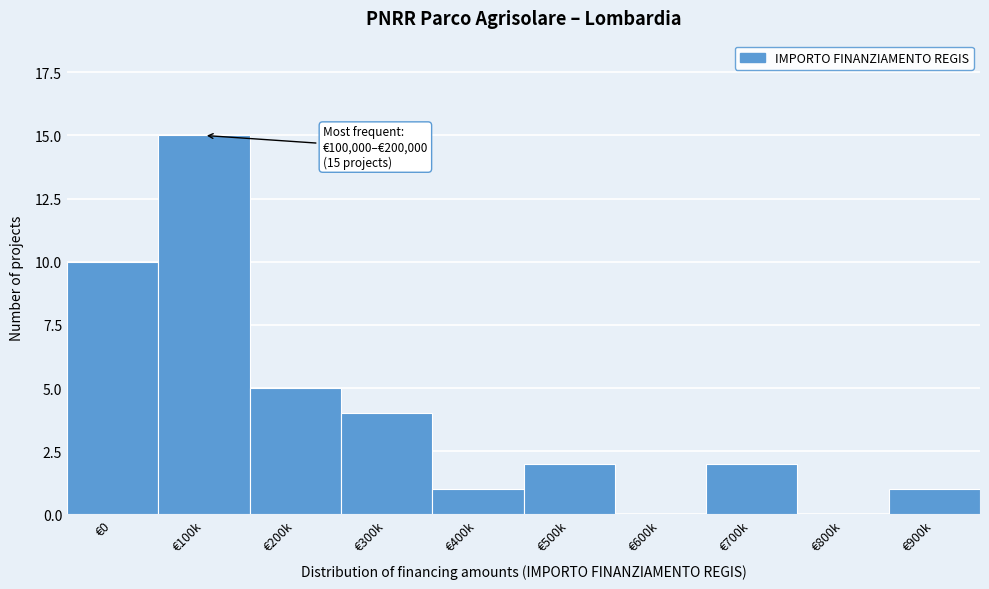

Reading left to right, extract all data points from this chart.

€0=10	€100k=15	€200k=5	€300k=4	€400k=1	€500k=2	€600k=0	€700k=2	€800k=0	€900k=1